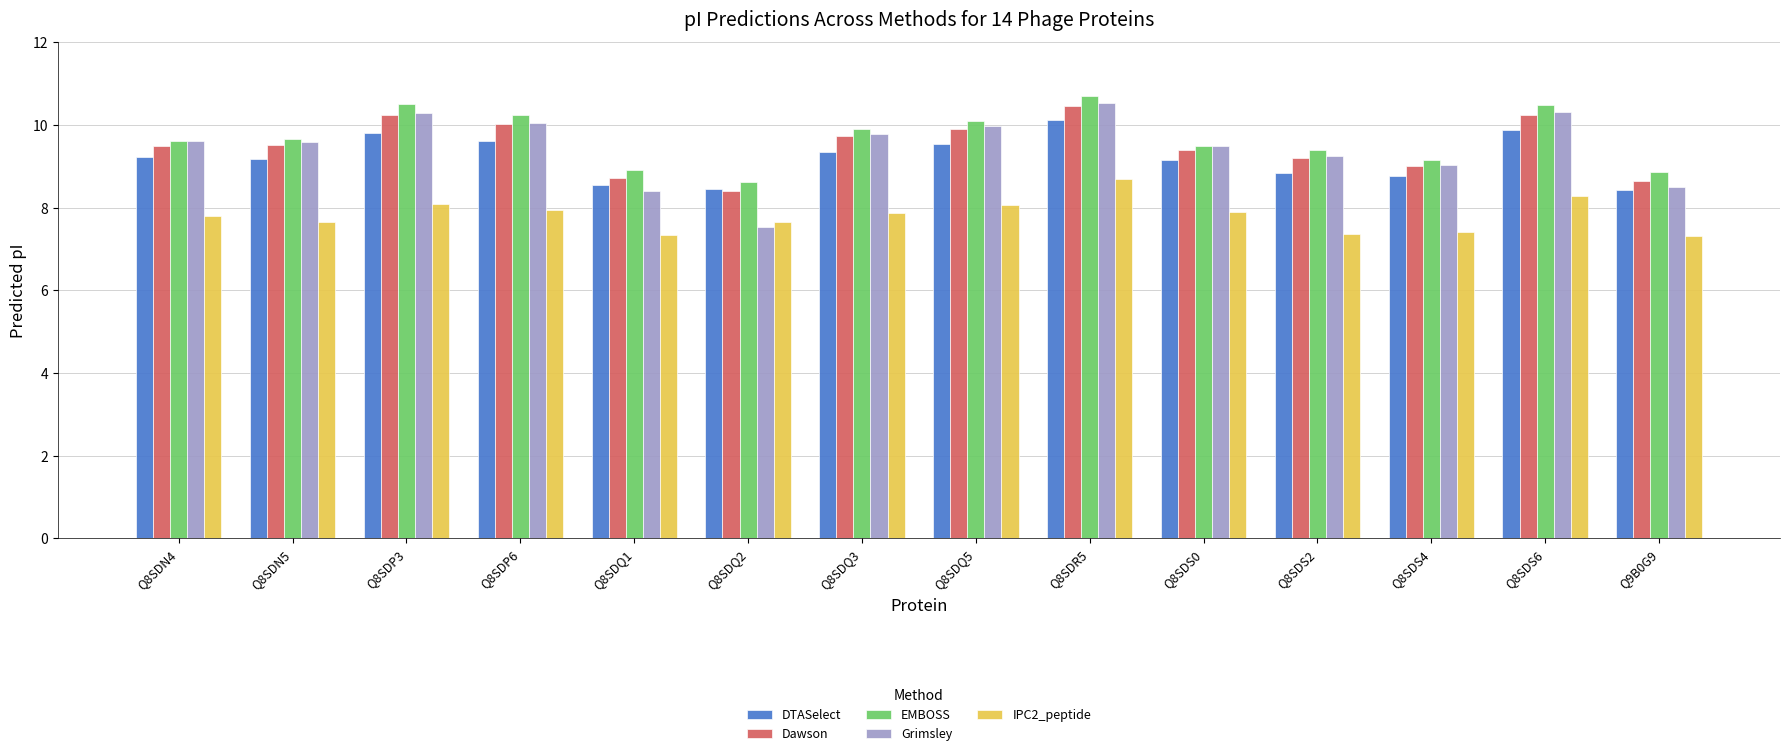

What is the sum of all Dawson values?

133.0